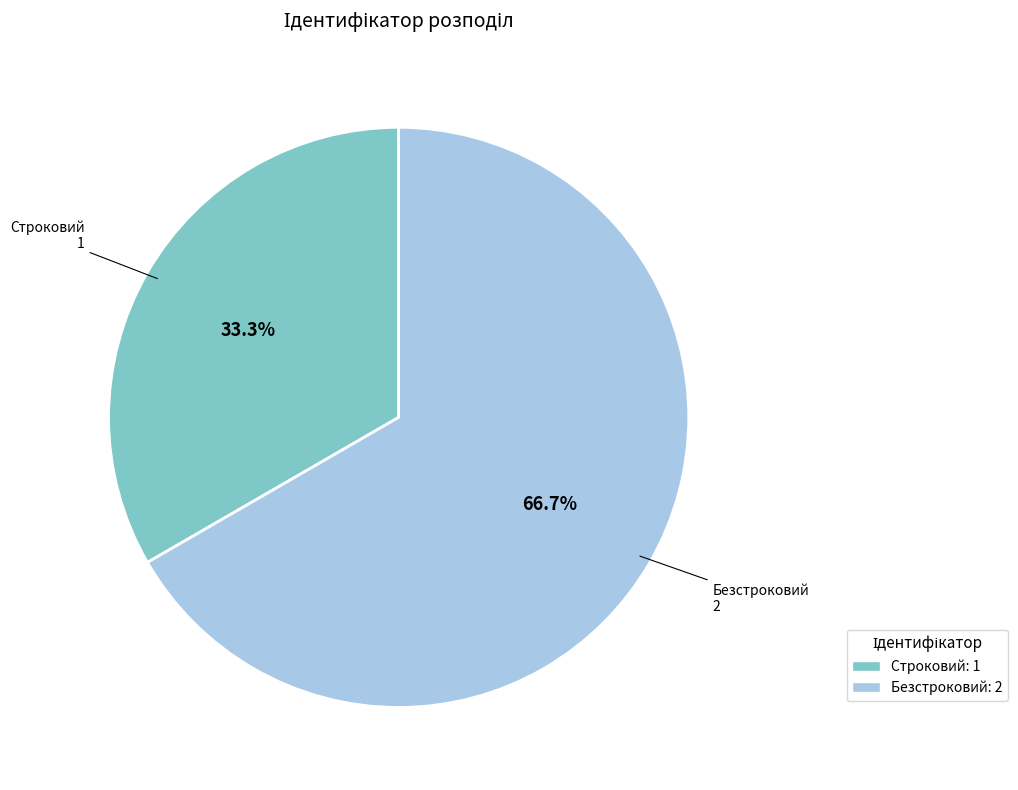

How many slices are in this pie chart?

2